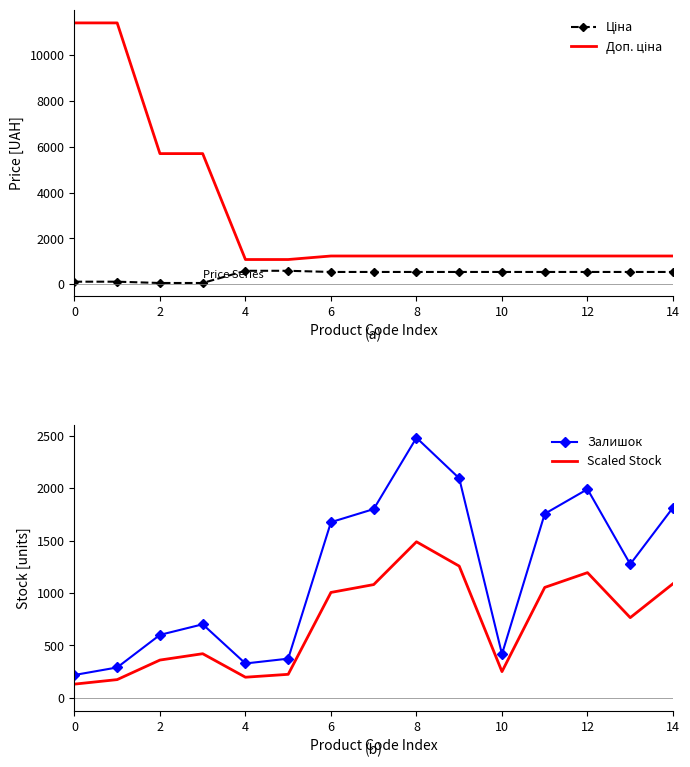

True or false: Залишок and Scaled Stock cross at least once.

False